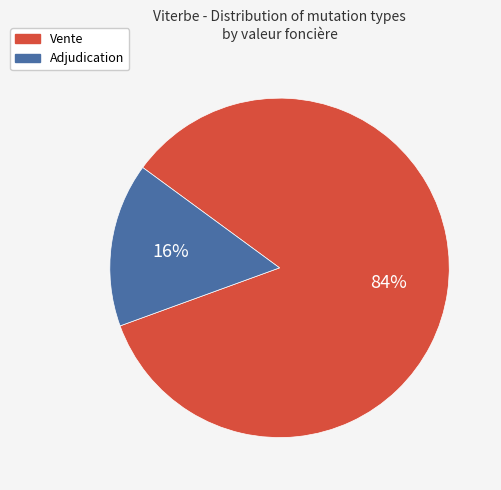

Is there any slice that represents more than half of the pie?

Yes